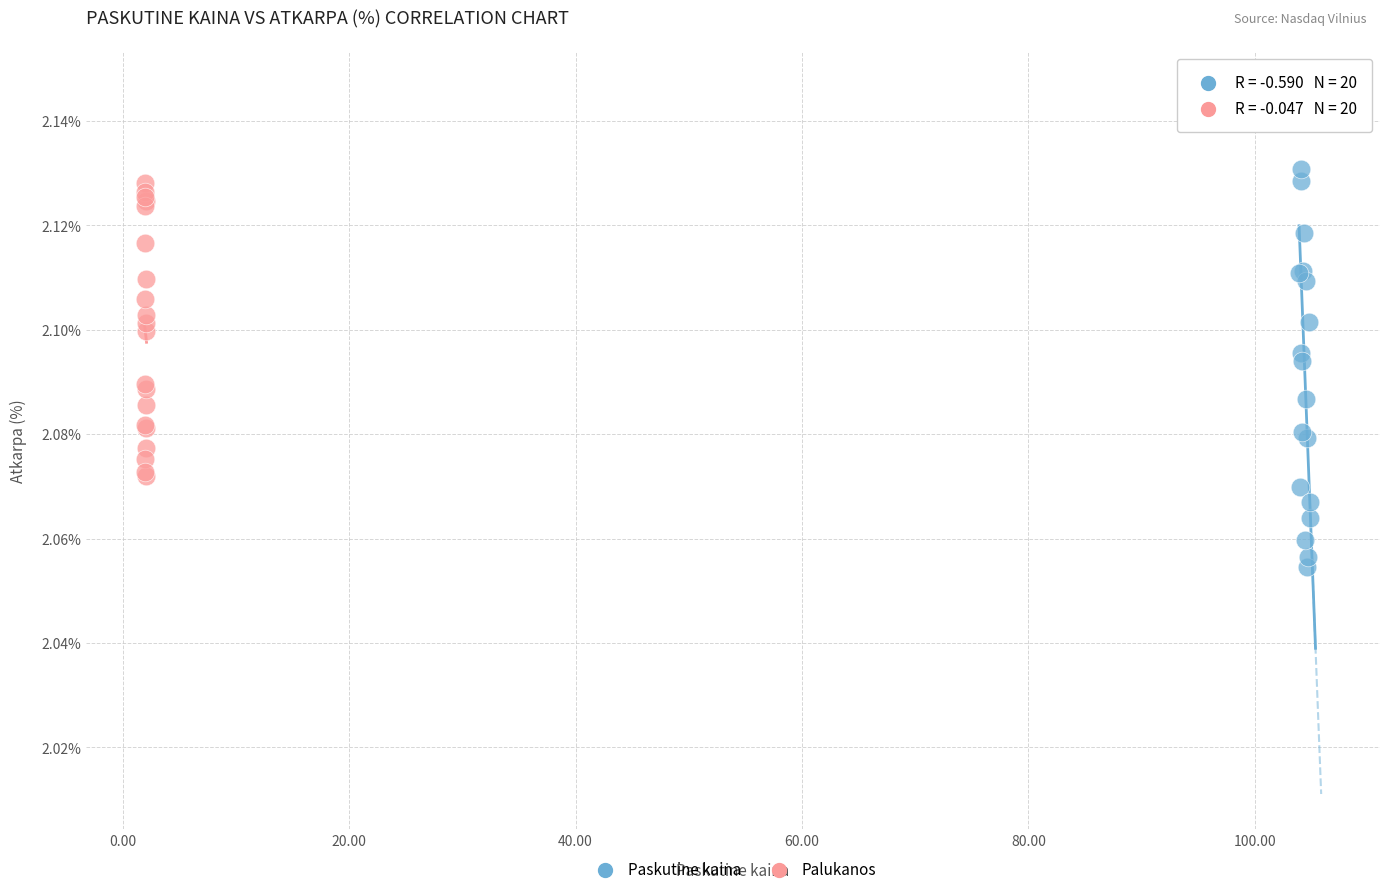

What are all the series names shown in the legend?

Paskutine kaina, Palukanos